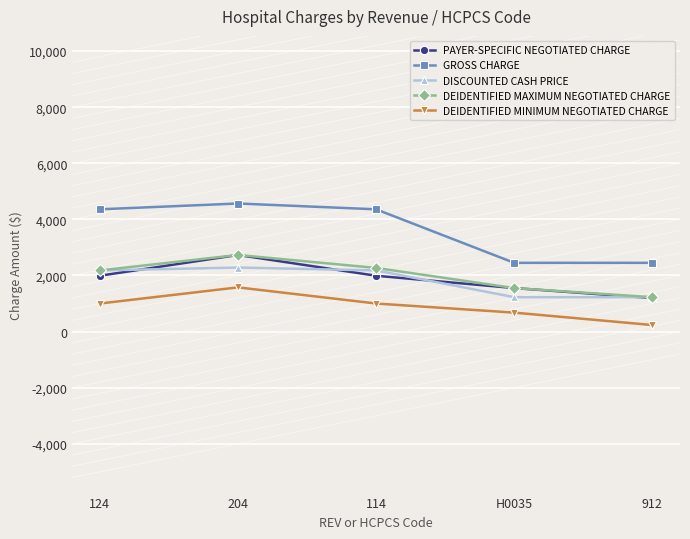

Reading left to right, extract all data points from this chart.

PAYER-SPECIFIC NEGOTIATED CHARGE: 1990.0	2730.5	1990.0	1550.0	1193.5
GROSS CHARGE: 4358.0	4565.0	4358.0	2450.0	2450.0
DISCOUNTED CASH PRICE: 2179.0	2282.5	2179.0	1225.0	1225.0
DEIDENTIFIED MAXIMUM NEGOTIATED CHARGE: 2179.0	2730.5	2268.5	1550.0	1225.0
DEIDENTIFIED MINIMUM NEGOTIATED CHARGE: 1000.0	1575.4	1000.0	675.0	232.1